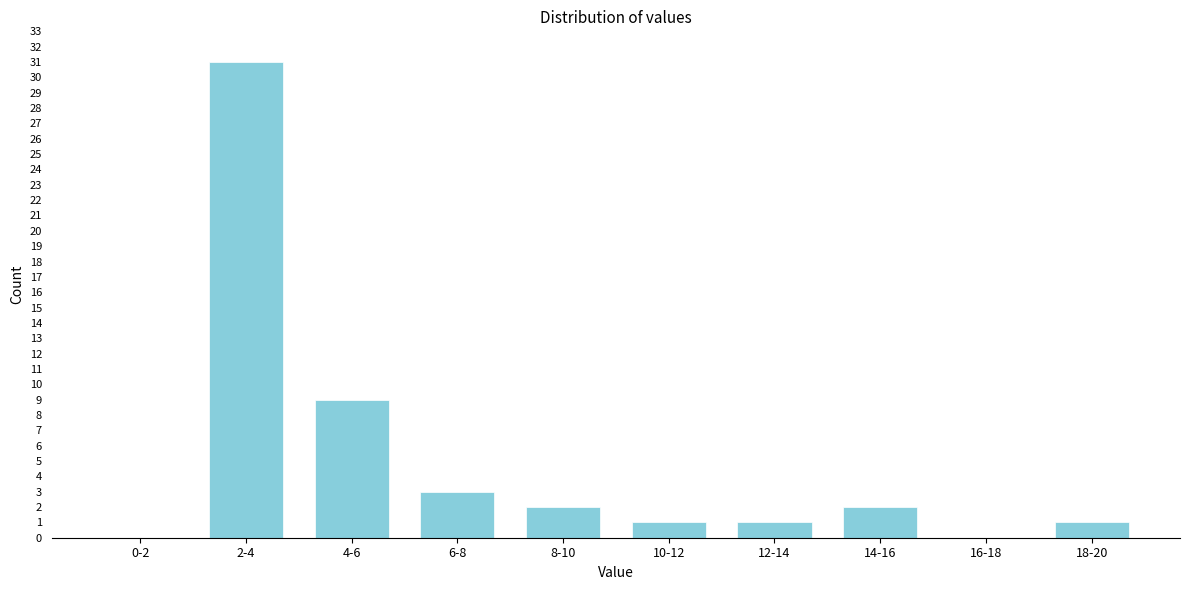

Reading right to left, extract all data points from this chart.

18-20=1	16-18=0	14-16=2	12-14=1	10-12=1	8-10=2	6-8=3	4-6=9	2-4=31	0-2=0